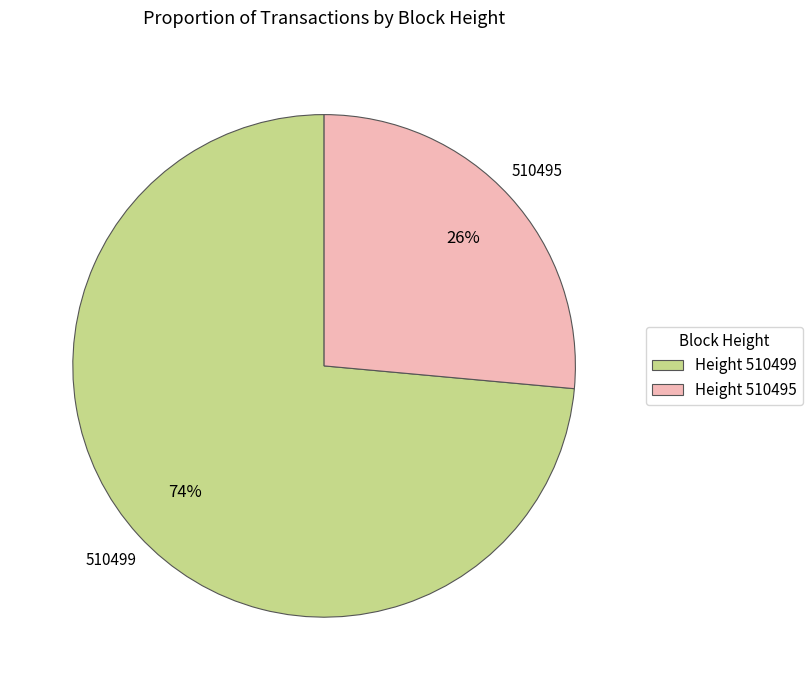

True or false: Height 510495 accounts for 33% of the total.

False